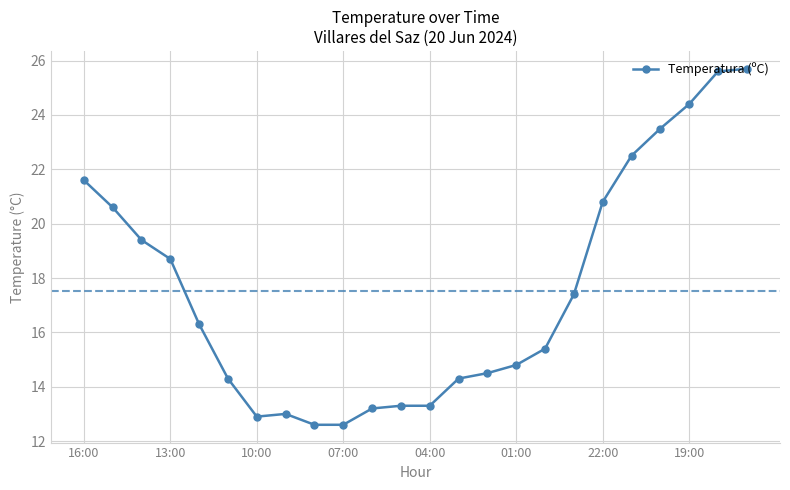

What is the minimum value shown in the chart?

12.6